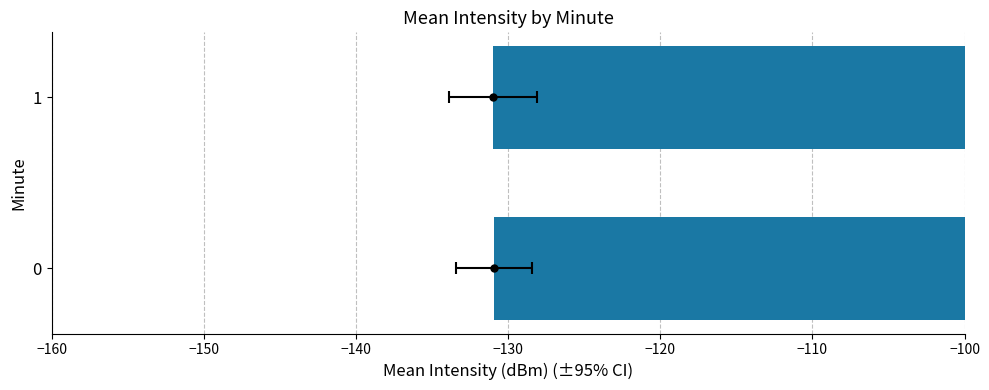

Reading right to left, list all the values displayed in this chart.

-131.0	-130.9